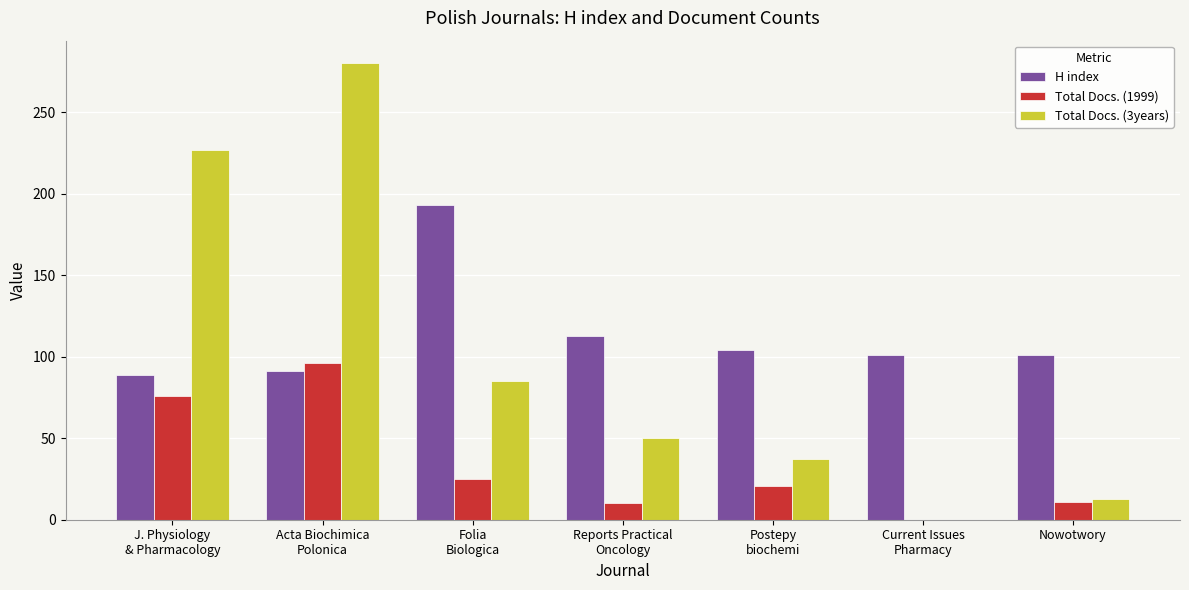

True or false: H index has a value of 101 at Nowotwory.

True